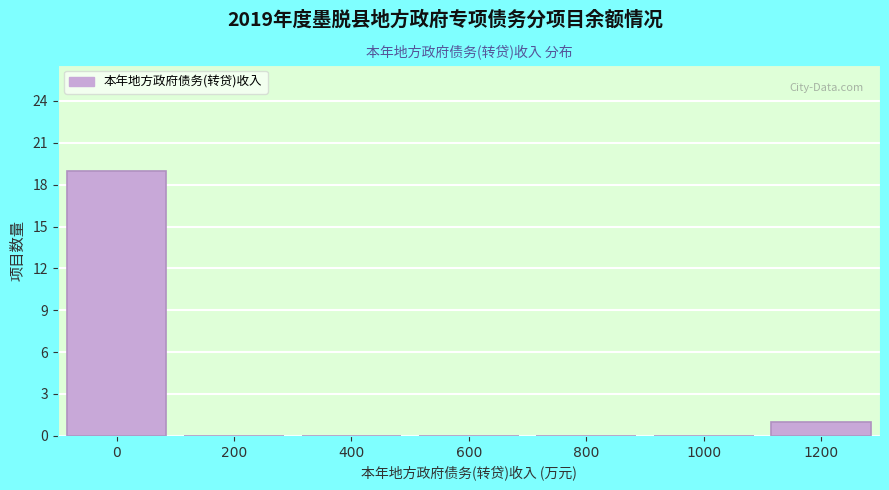

Reading left to right, transcribe this chart: for each bar, give the range it covers on the x-axis and its height. The values are not printed on the chart, so give them approximately, as read against the axis.

-100 to 100: 19
100 to 300: 0
300 to 500: 0
500 to 700: 0
700 to 900: 0
900 to 1100: 0
1100 to 1300: 1